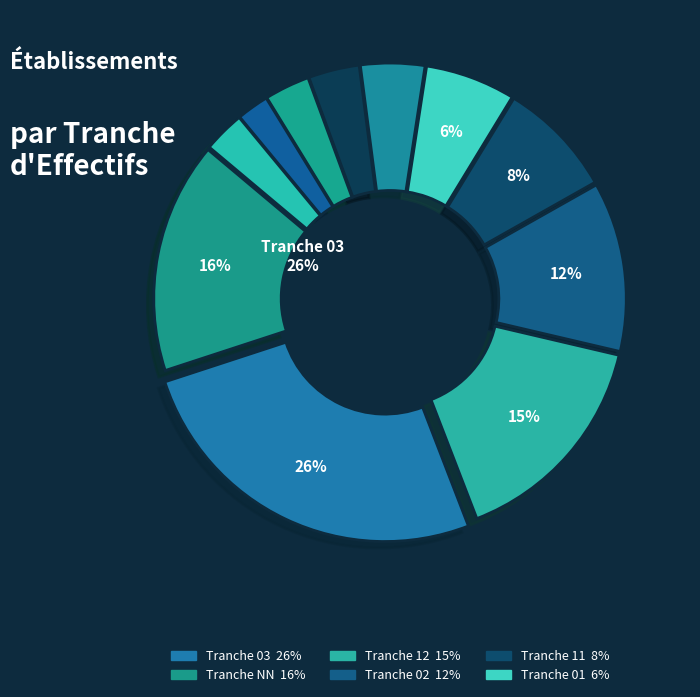

How many slices are in this pie chart?

11